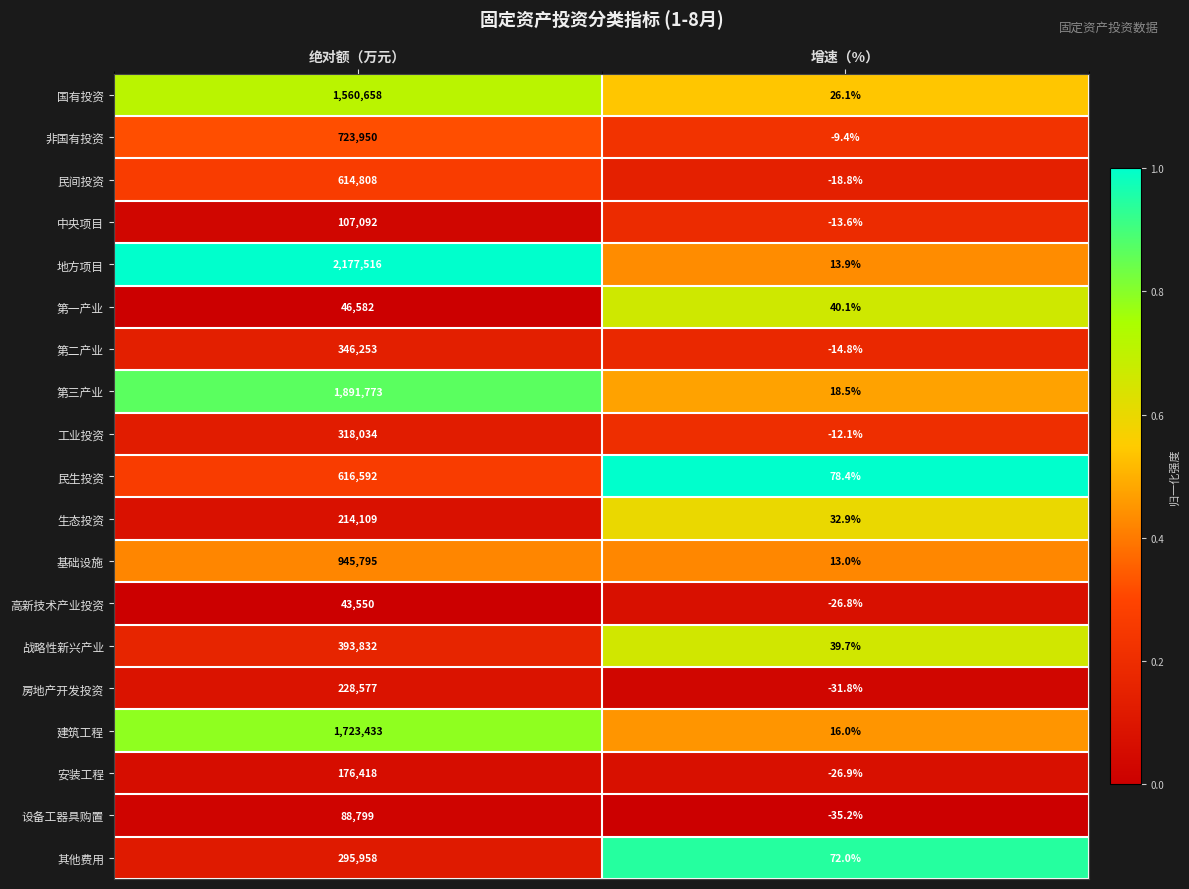

The value of 安装工程 at 增速（%） is -26.9. True or false?

True